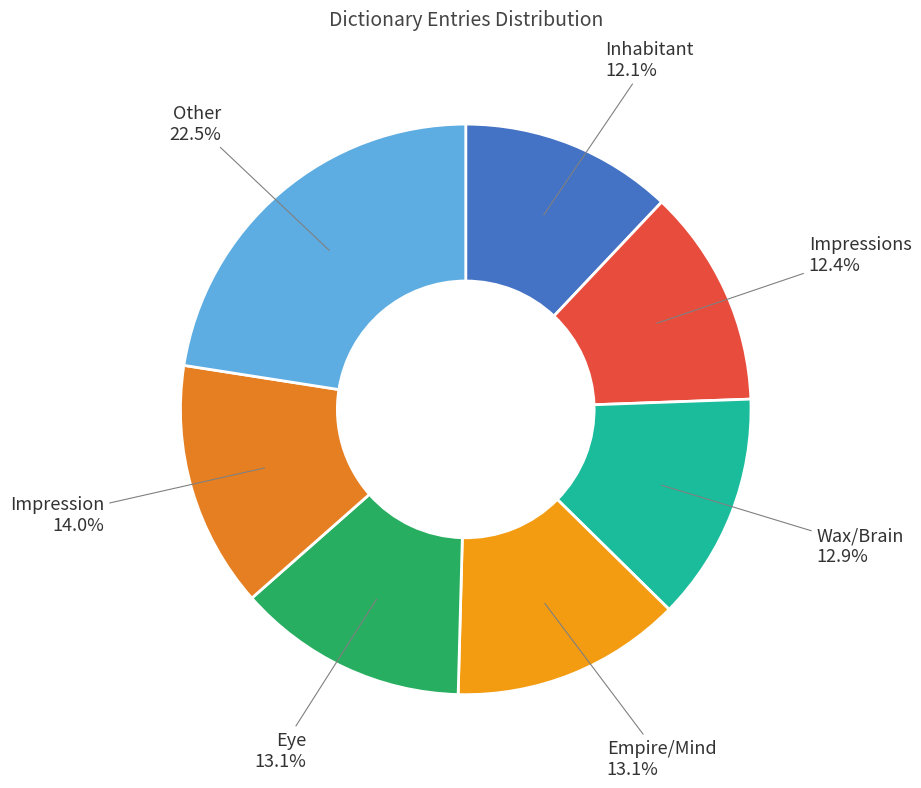

To the nearest percent, what percentage of the pie is Eye?

13%